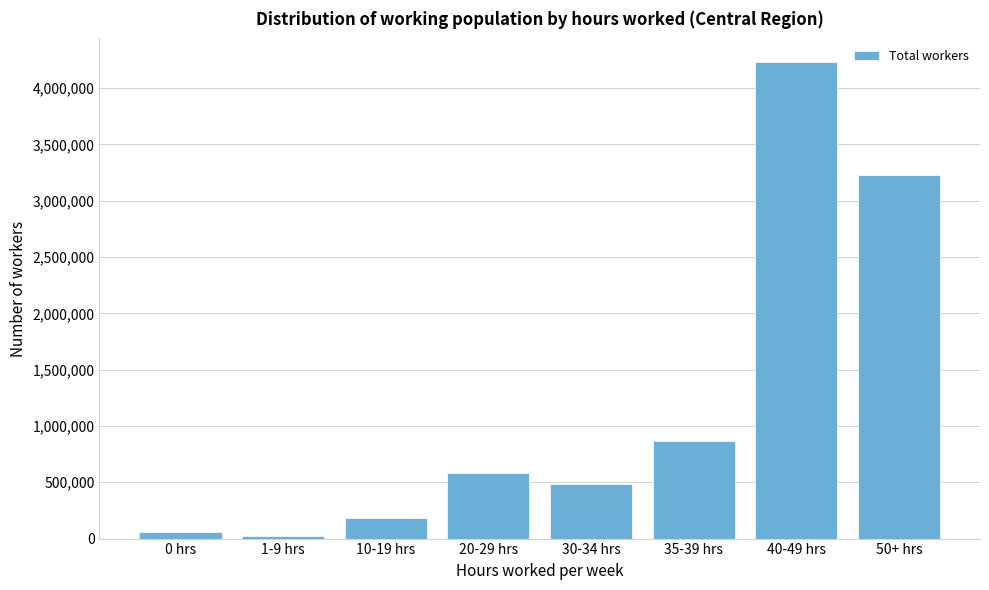

Reading left to right, what are all the values shown in this chart?

0 hrs=54042.6	1-9 hrs=23333.6	10-19 hrs=179643.5	20-29 hrs=583721.8	30-34 hrs=481060.5	35-39 hrs=863031.6	40-49 hrs=4229047.6	50+ hrs=3224087.5